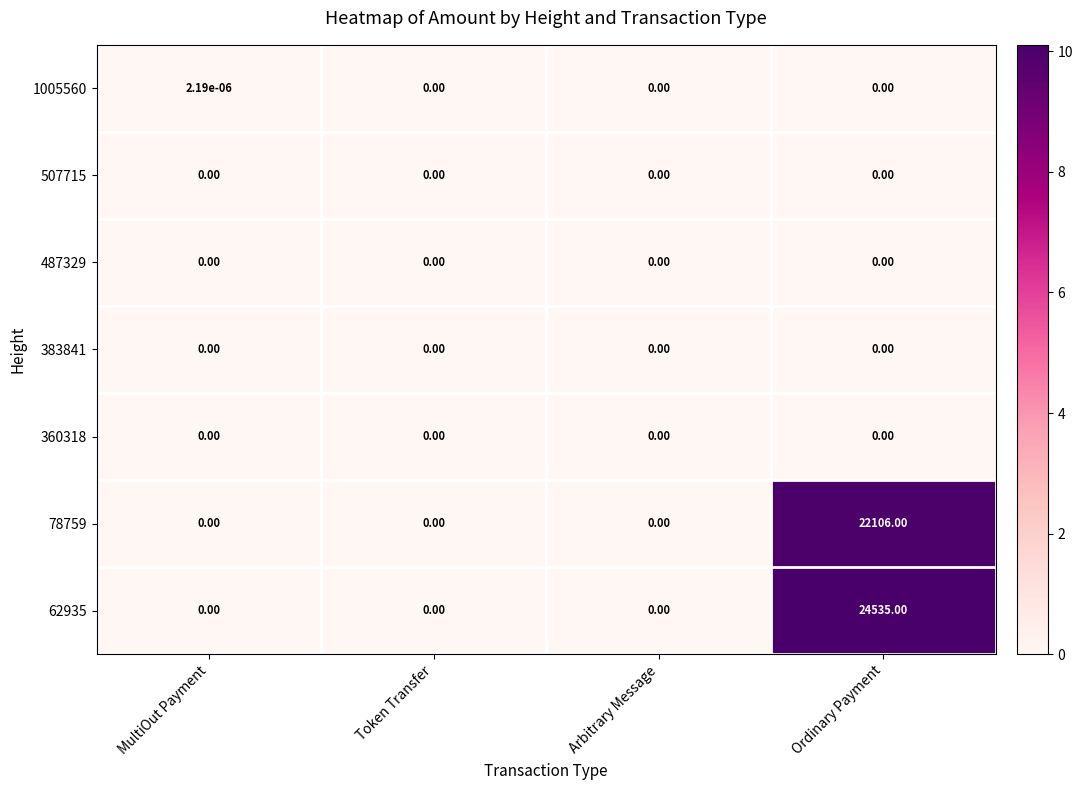

Which category has the highest value across all series?

Ordinary Payment